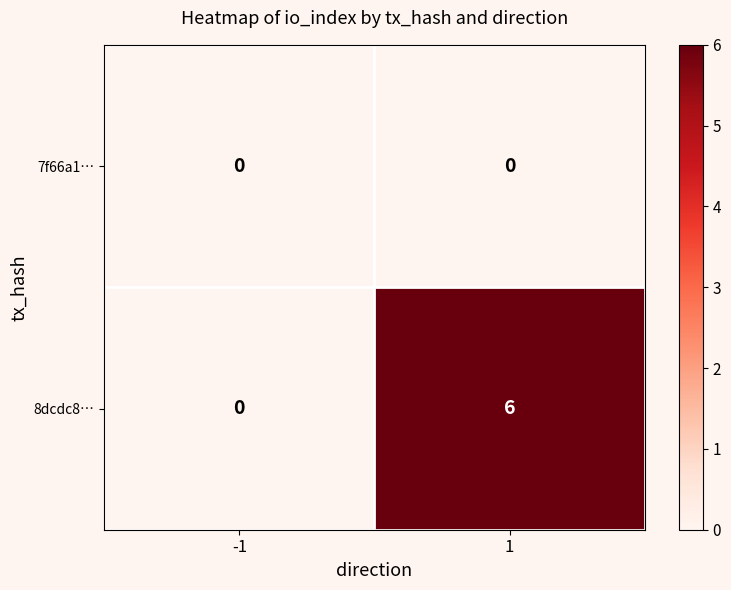

Which series changed the most between -1 and 1?

8dcdc8…